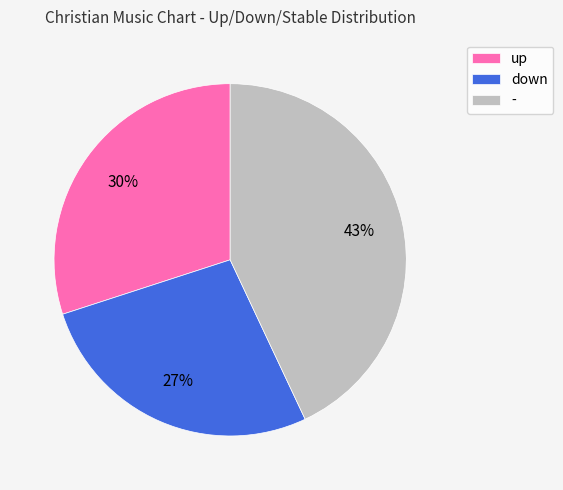

Which has a higher value, up or -?

-